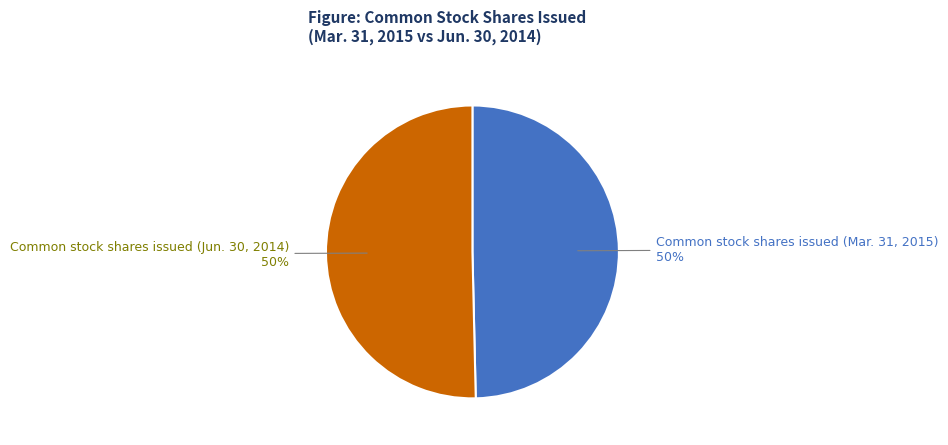

Combined, do Common stock shares issued (Mar. 31, 2015) and Common stock shares issued (Jun. 30, 2014) account for over 50%?

Yes